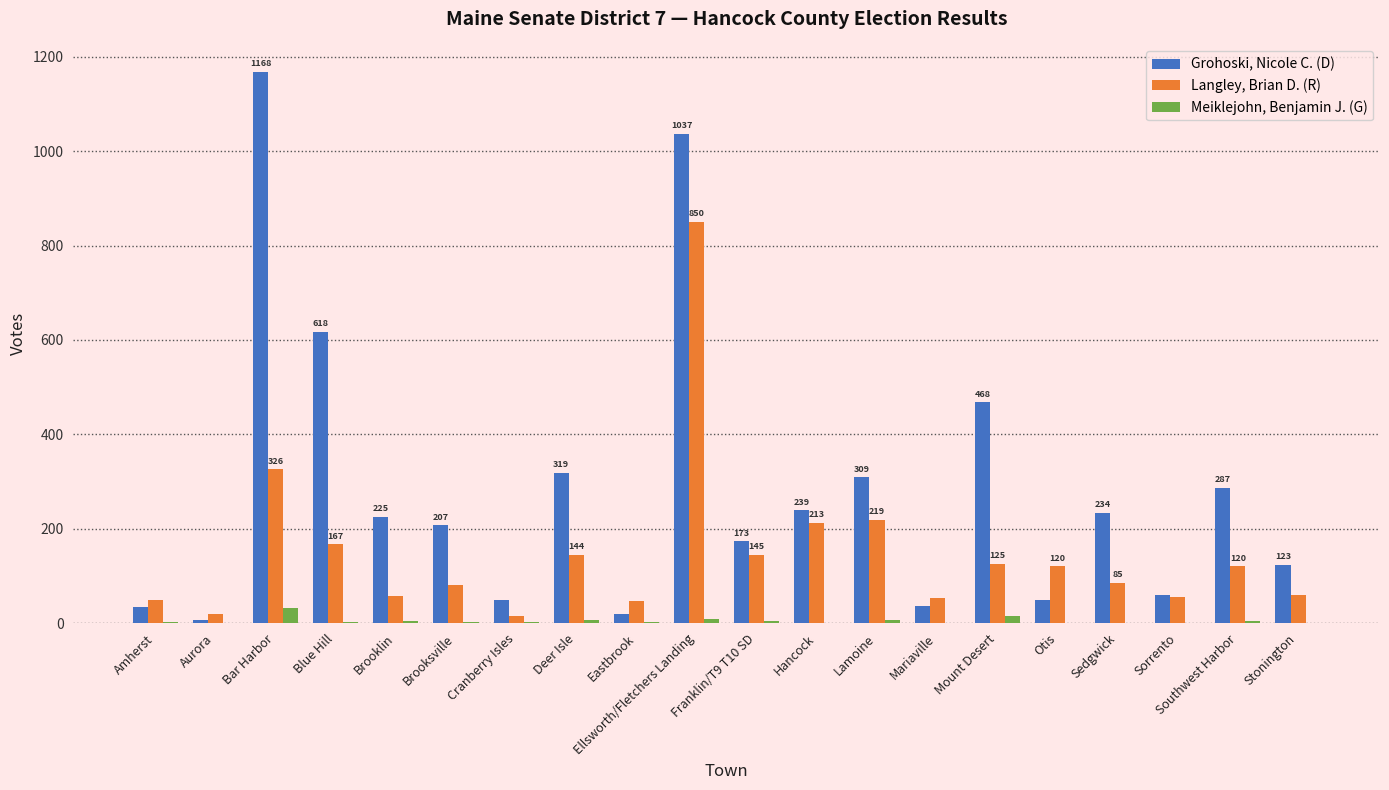

What is the sum of all Langley, Brian D. (R) values?

2949